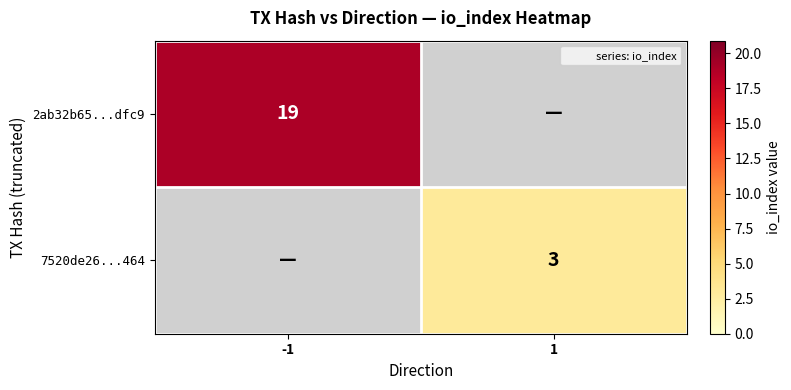

Read the 2ab32b65...dfc9 value at -1.

19.0